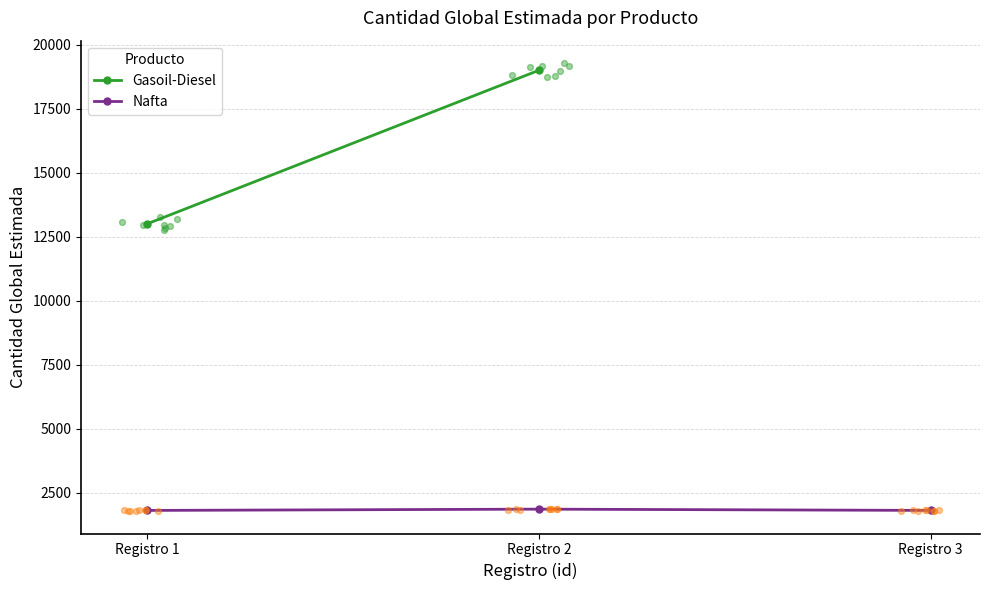

What is the ratio of the value at Registro 1 to the value at Registro 3?

1.0